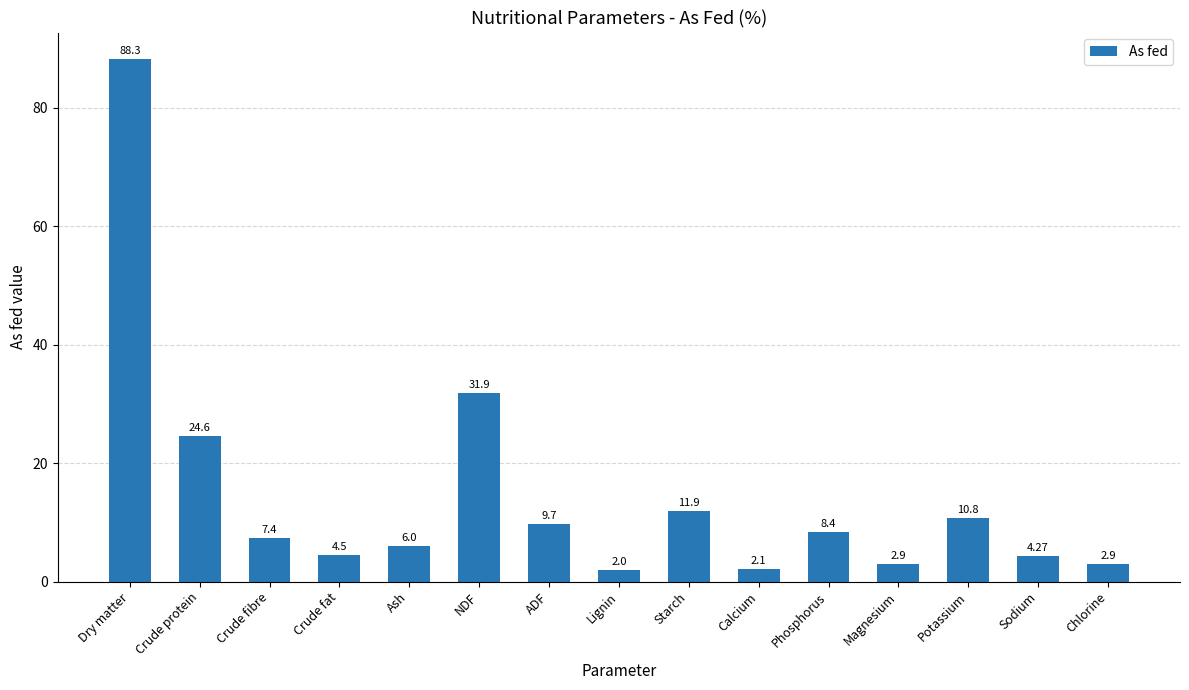

Approximately how many times larger is the value at Crude protein compared to Magnesium?

8.5